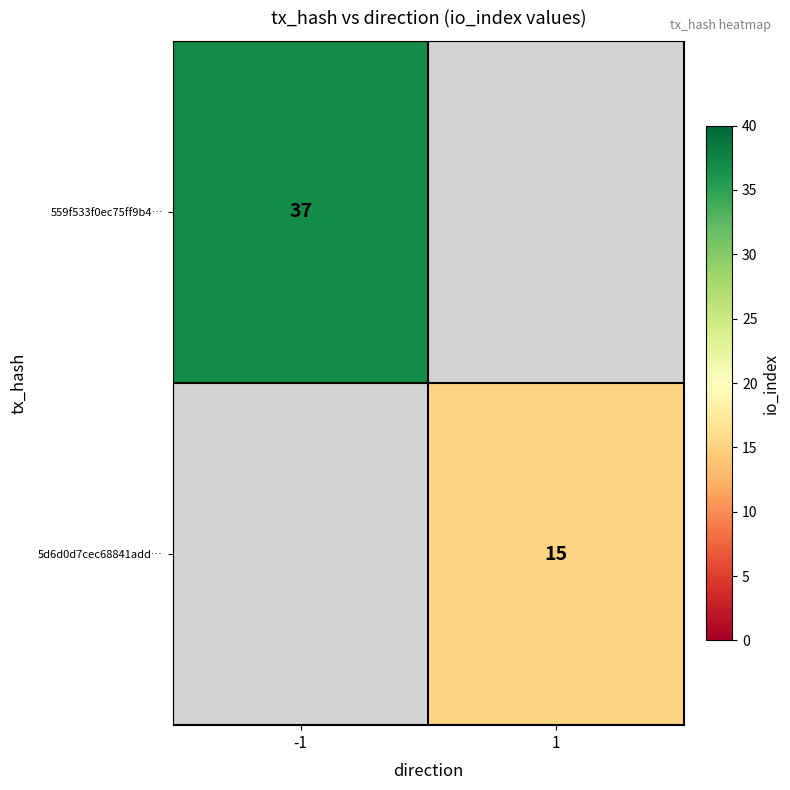

Is it true that 559f533f0ec75ff9b4… equals 37 at -1?

True